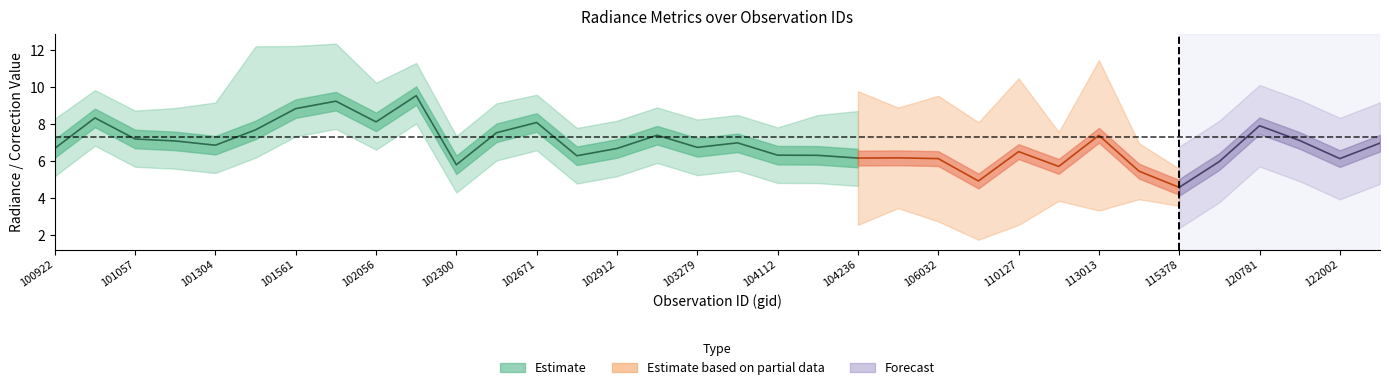

What is the difference between the highest and lowest values at 102792?

0.4